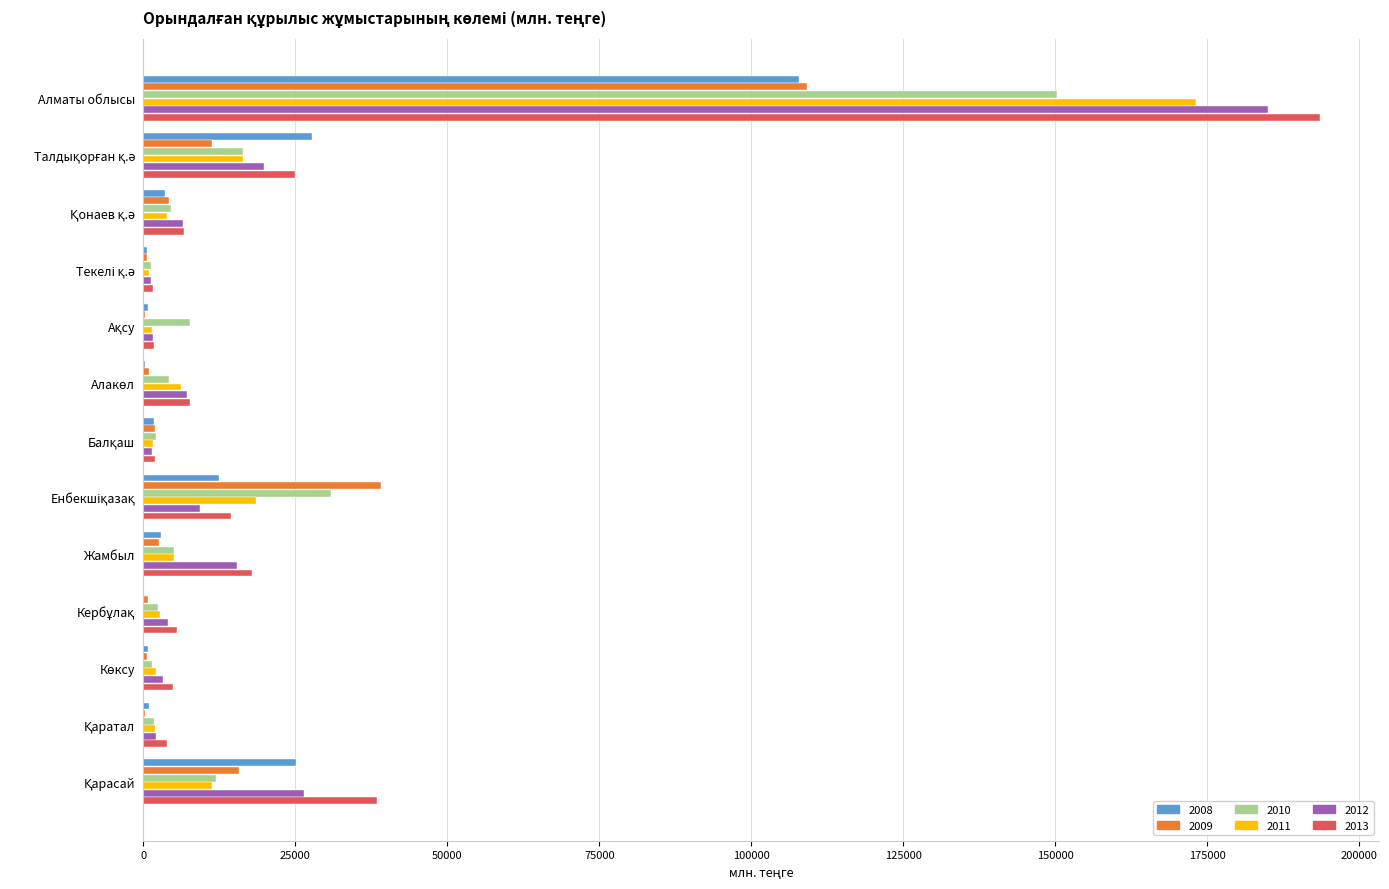

True or false: 2012 has a value of 322060.6 at Алматы облысы.

False